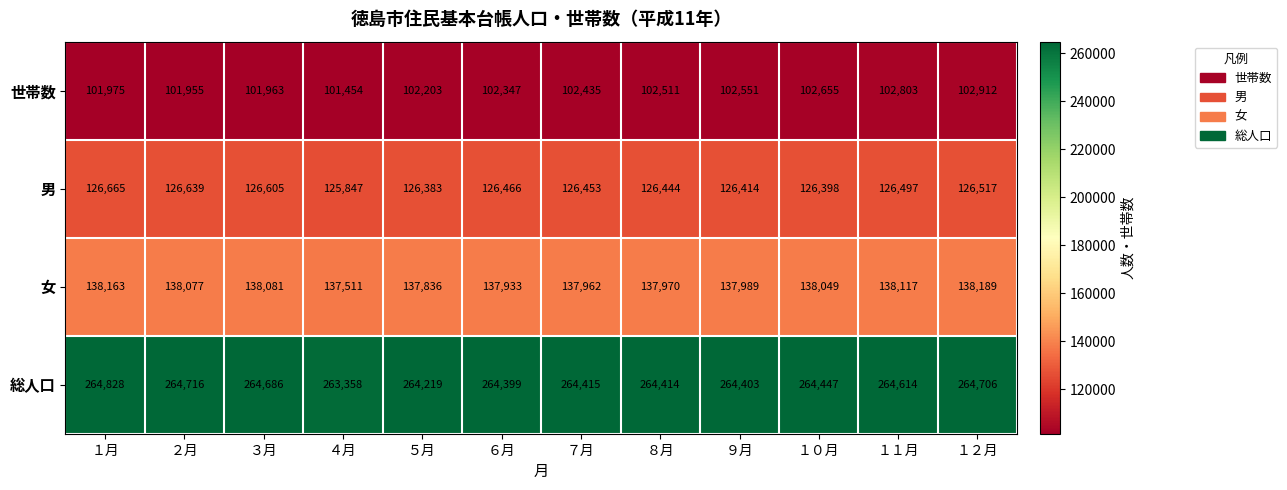

Which series has the widest spread of values?

総人口